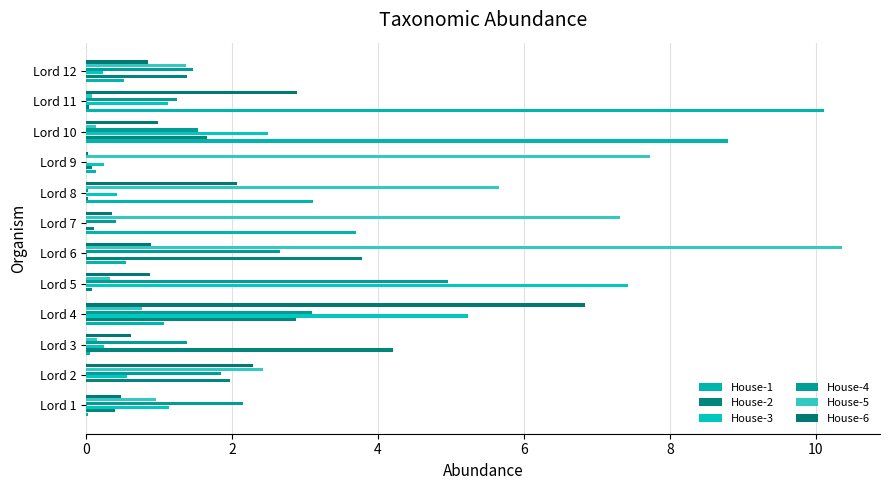

How many distinct data groups are displayed?

6